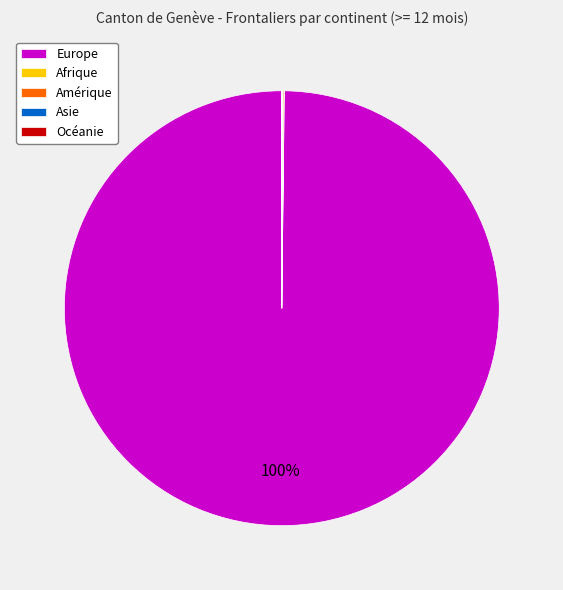

To the nearest percent, what is the average slice percentage?

20%